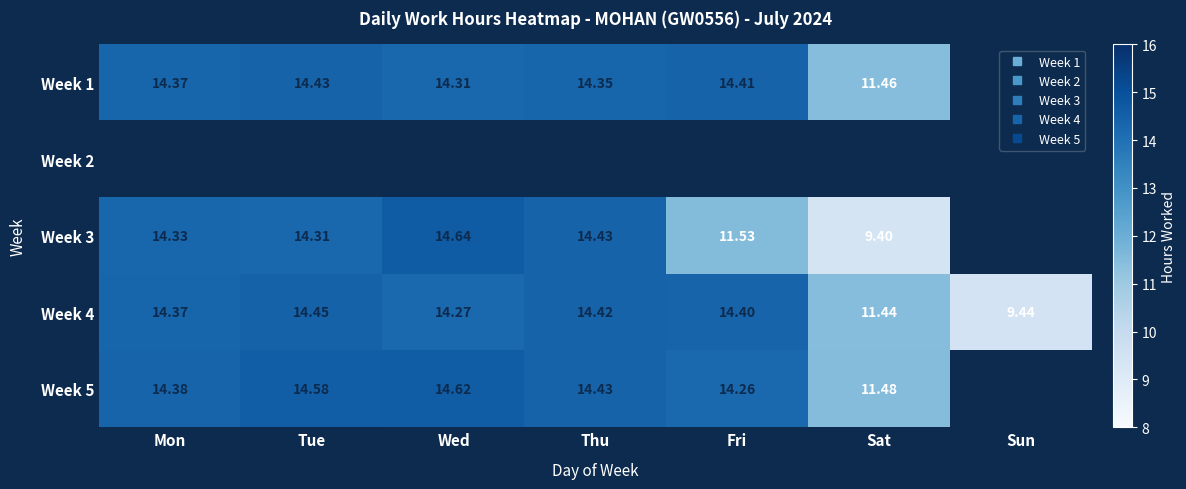

What is the lowest value of the Week 4 series?

9.4